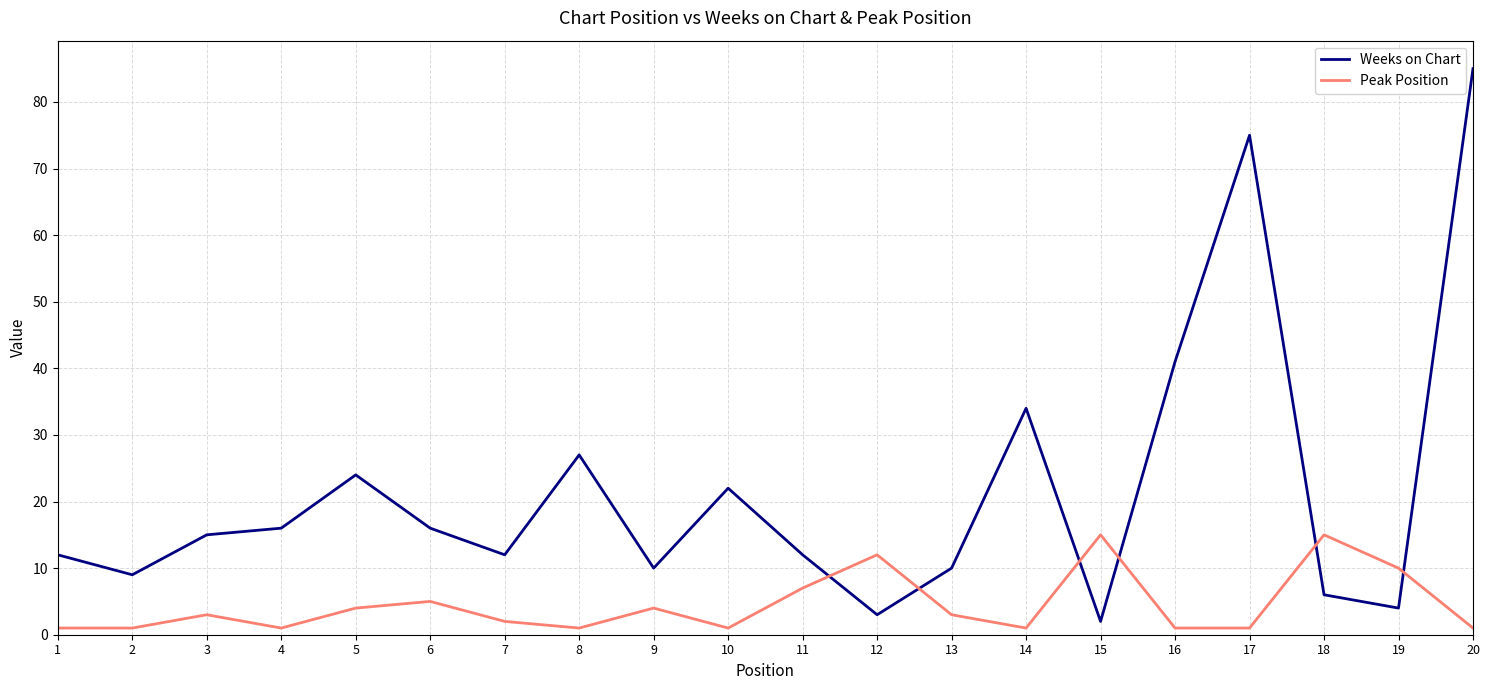

Reading left to right, transcribe all the data shown in this chart.

Weeks on Chart: 1=12	2=9	3=15	4=16	5=24	6=16	7=12	8=27	9=10	10=22	11=12	12=3	13=10	14=34	15=2	16=41	17=75	18=6	19=4	20=85
Peak Position: 1=1	2=1	3=3	4=1	5=4	6=5	7=2	8=1	9=4	10=1	11=7	12=12	13=3	14=1	15=15	16=1	17=1	18=15	19=10	20=1